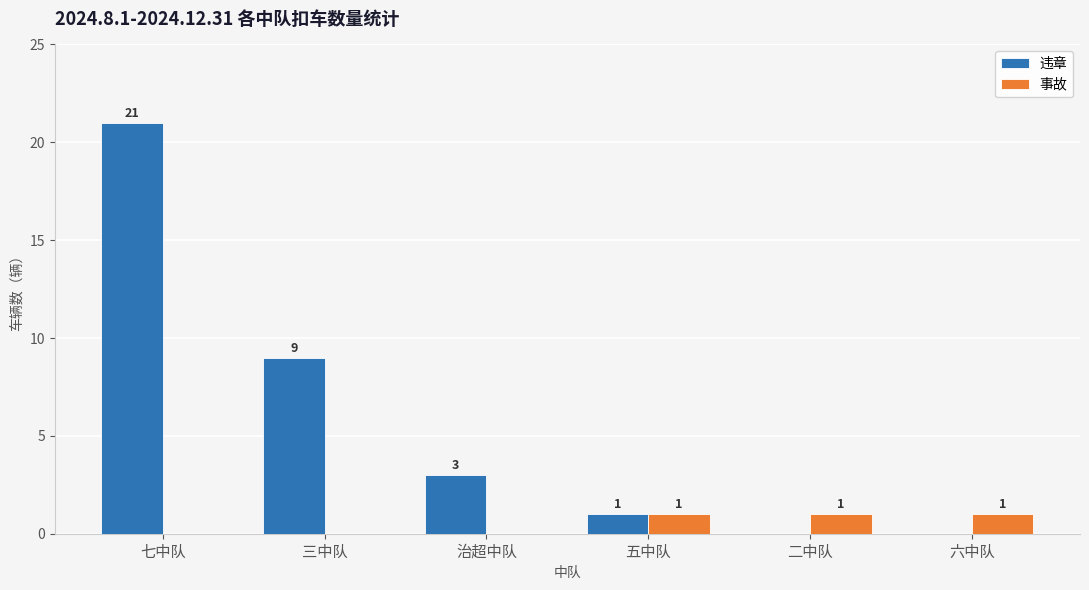

Reading left to right, transcribe all the data shown in this chart.

违章: 七中队=21	三中队=9	治超中队=3	五中队=1	二中队=0	六中队=0
事故: 七中队=0	三中队=0	治超中队=0	五中队=1	二中队=1	六中队=1